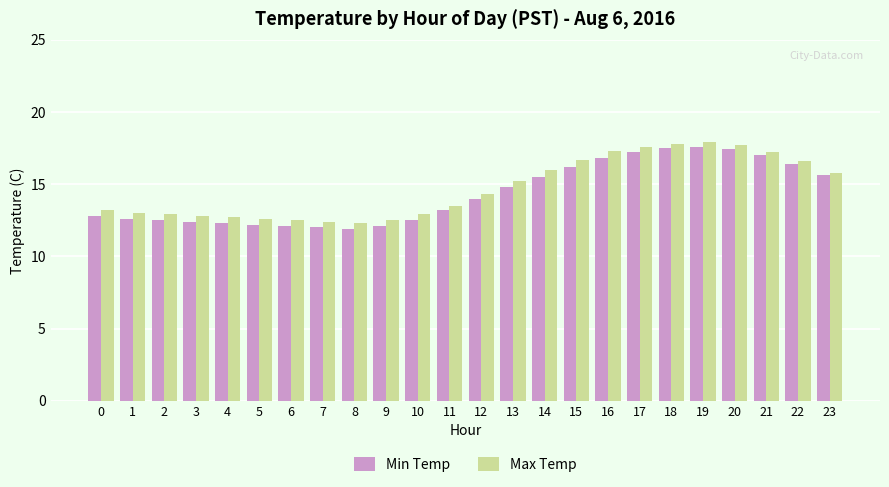

What is the sum of all Max Temp values?

353.4